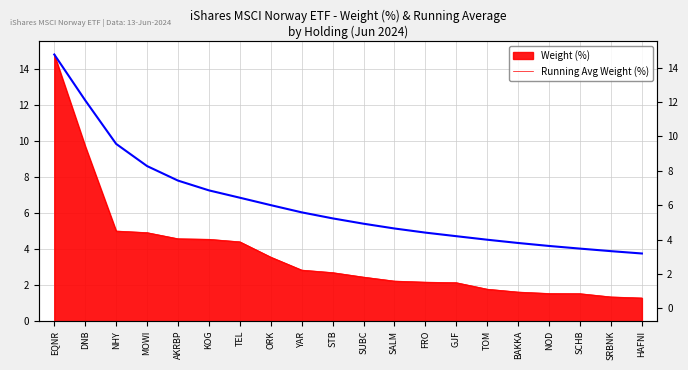

What is the change in value from NHY to YAR?

-3.8